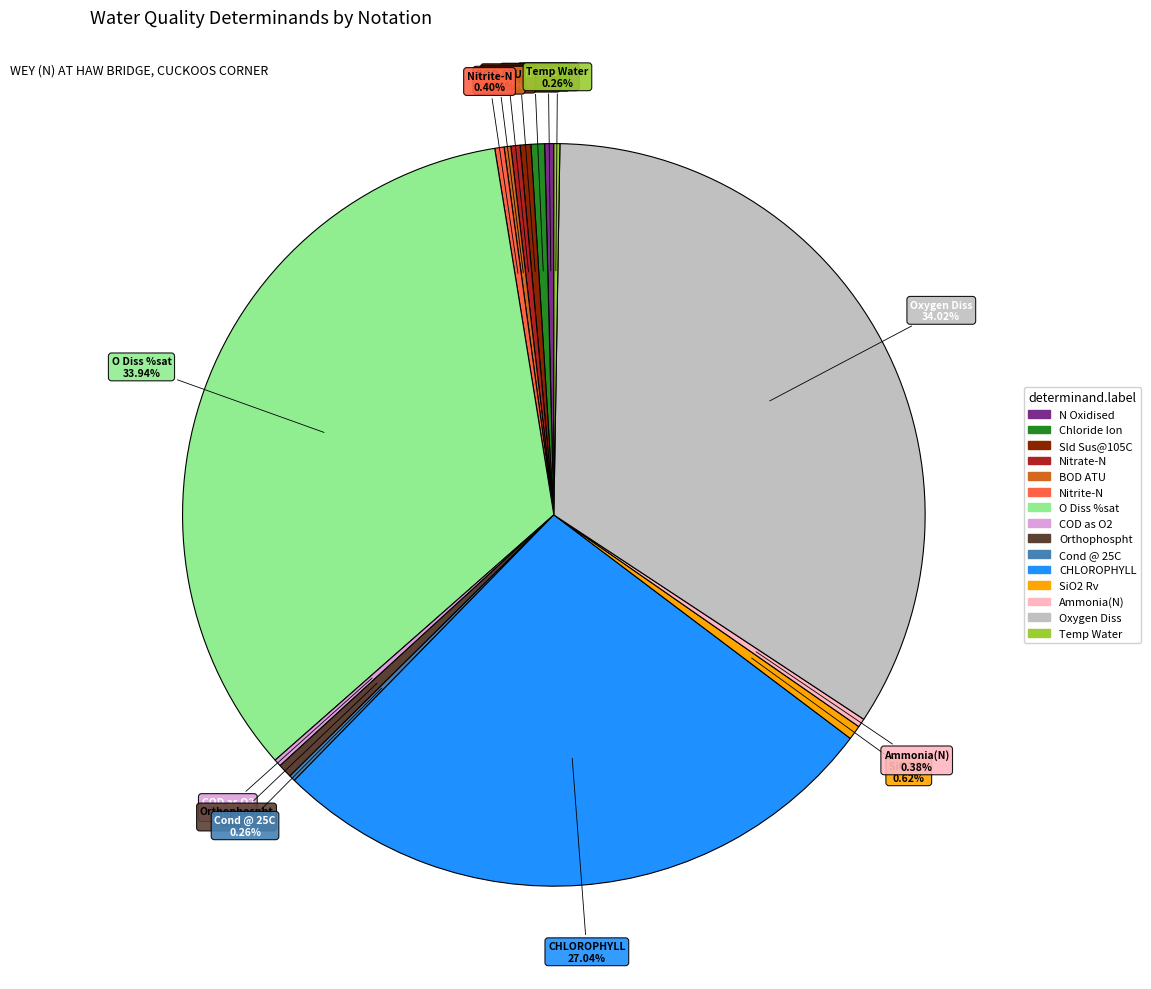

Approximately how many times larger is the value at Orthophospht compared to Sld Sus@105C?

1.3